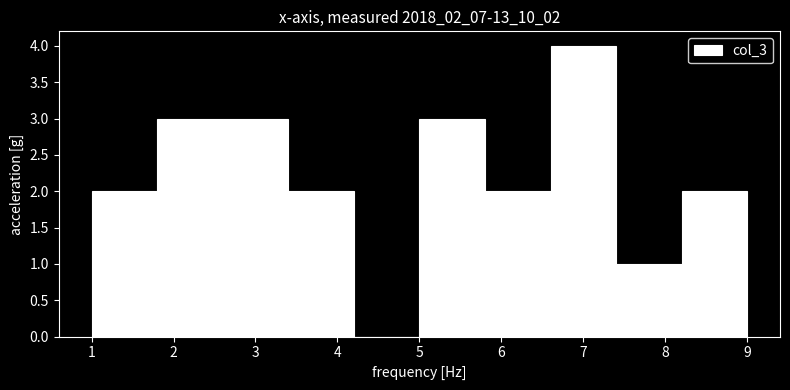

Reading left to right, transcribe this chart: for each bar, give the range it covers on the x-axis and its height. The values are not printed on the chart, so give them approximately, as read against the axis.

1.0 to 1.8: 2
1.8 to 2.6: 3
2.6 to 3.4: 3
3.4 to 4.2: 2
4.2 to 5.0: 0
5.0 to 5.8: 3
5.8 to 6.6: 2
6.6 to 7.4: 4
7.4 to 8.2: 1
8.2 to 9.0: 2